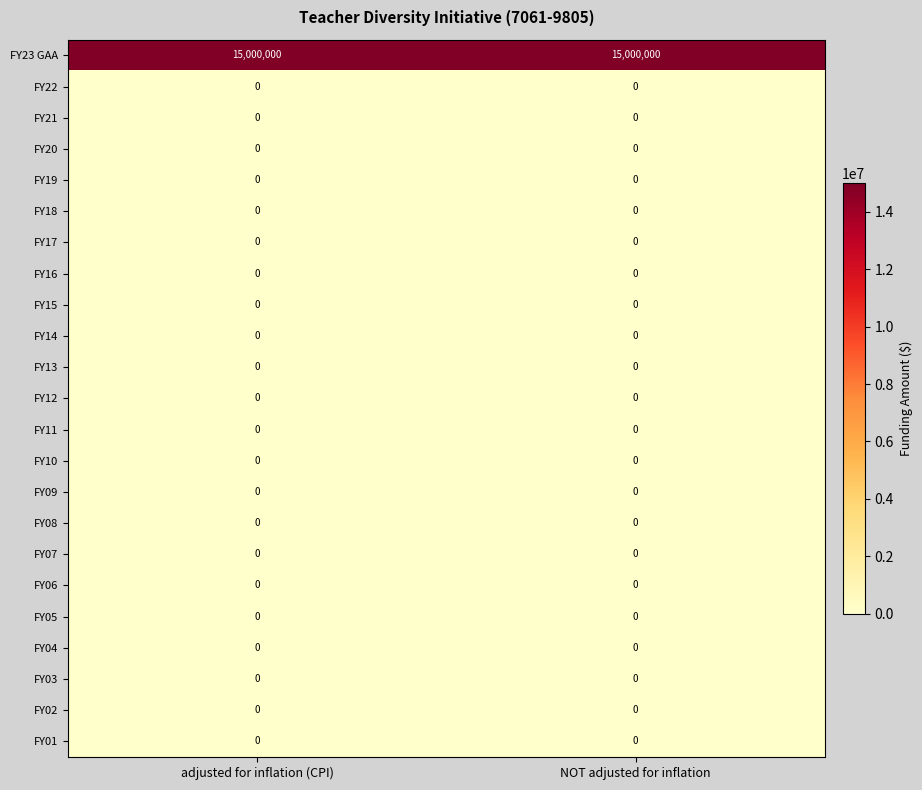

Which series has the largest total across all categories?

FY23 GAA